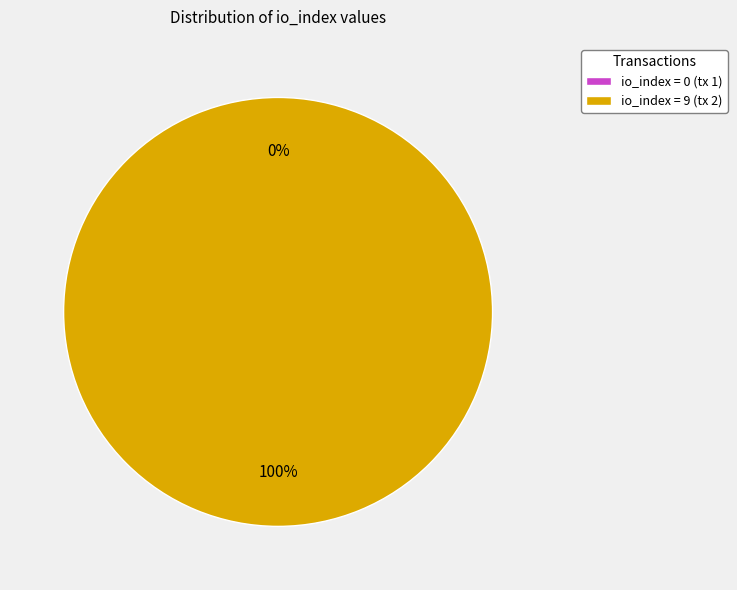

Which category has the smallest portion of the pie?

io_index=0